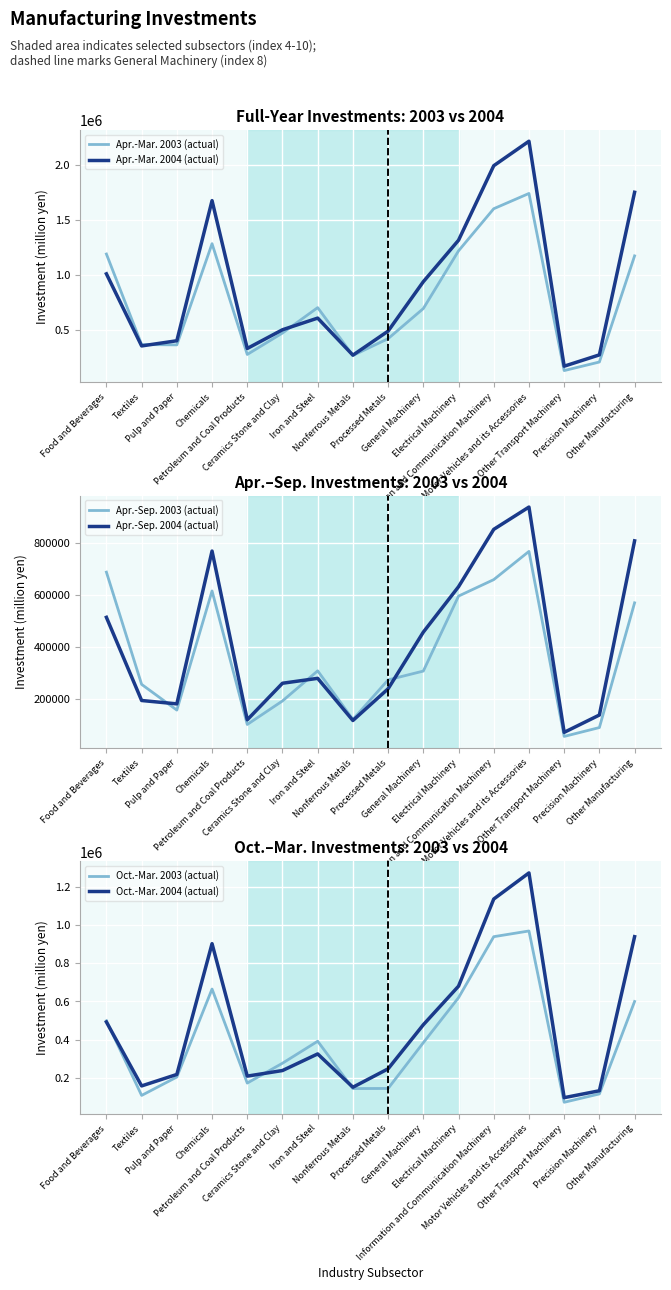

What is the label of the 8th point from the left?

Nonferrous Metals